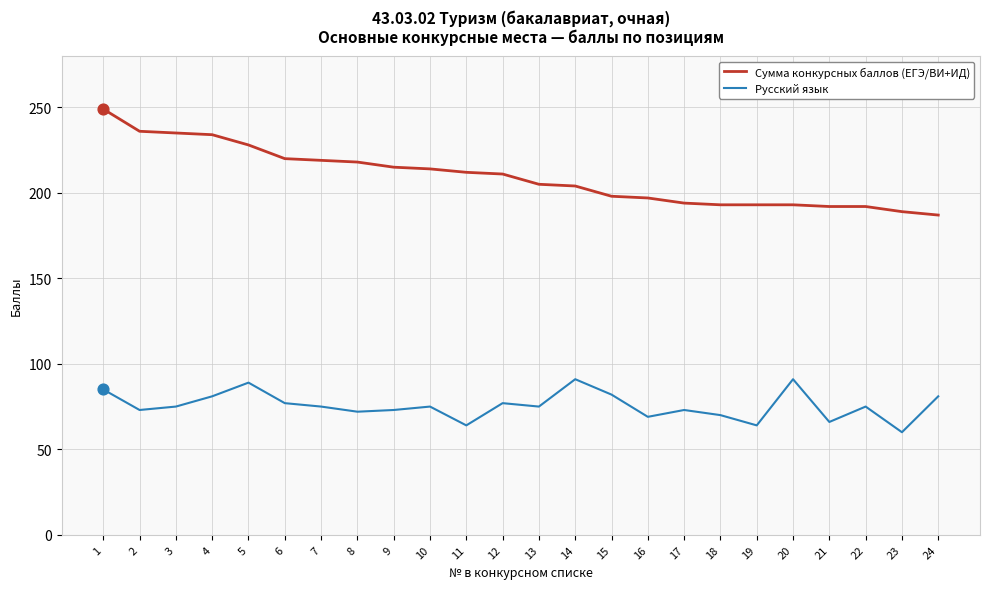

What are all the series names shown in the legend?

Сумма конкурсных баллов (ЕГЭ/ВИ+ИД), Русский язык